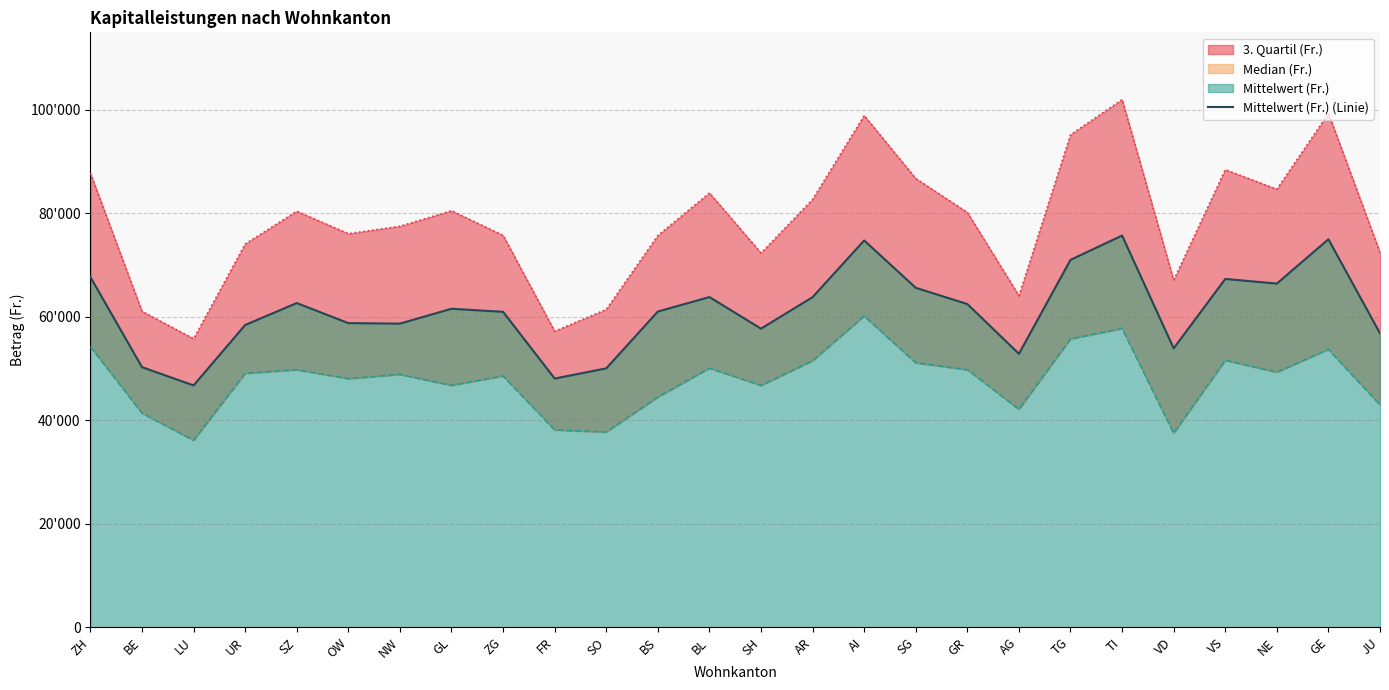

Is it true that the value at FR is 72149.2?

False